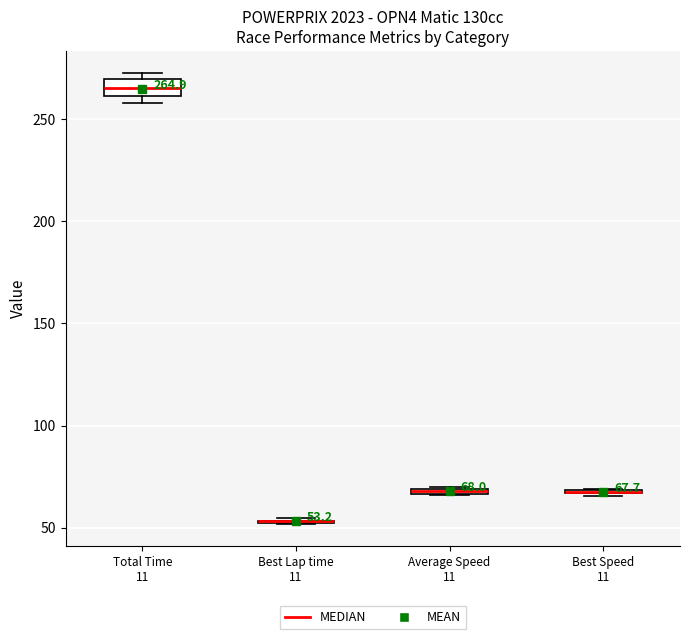

Comparing the boxes themselves (not the whiskers), which one is the tallest?

Total Time 11